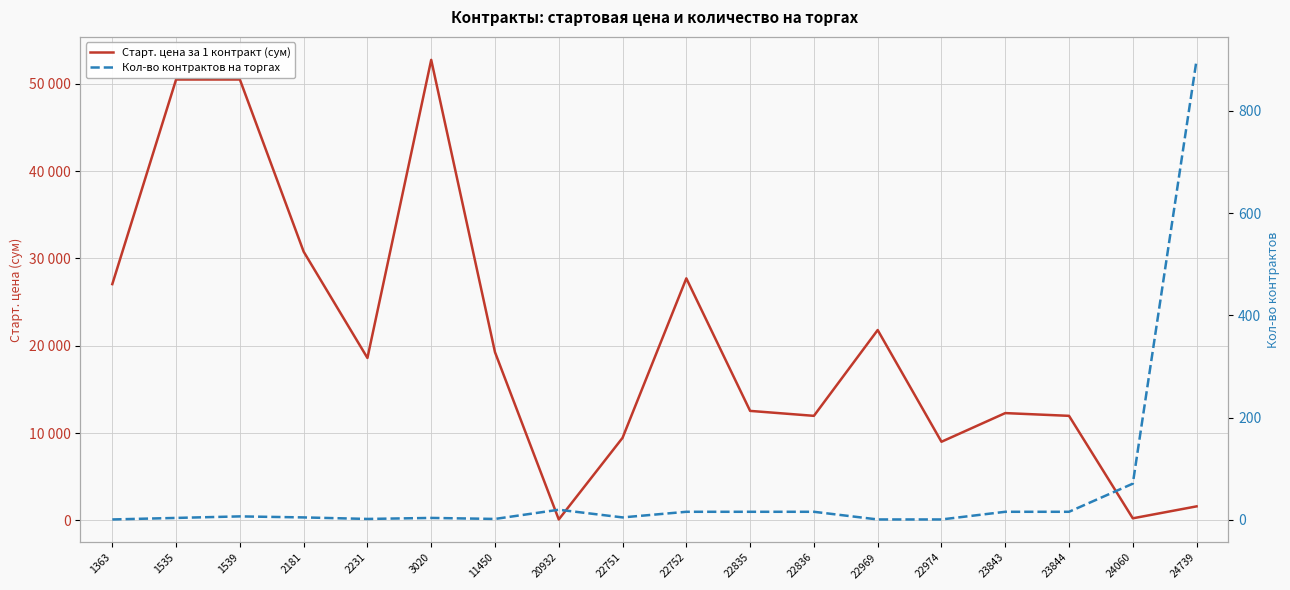

True or false: Старт. цена за 1 контракт (сум) and Кол-во контрактов на торгах cross at least once.

False